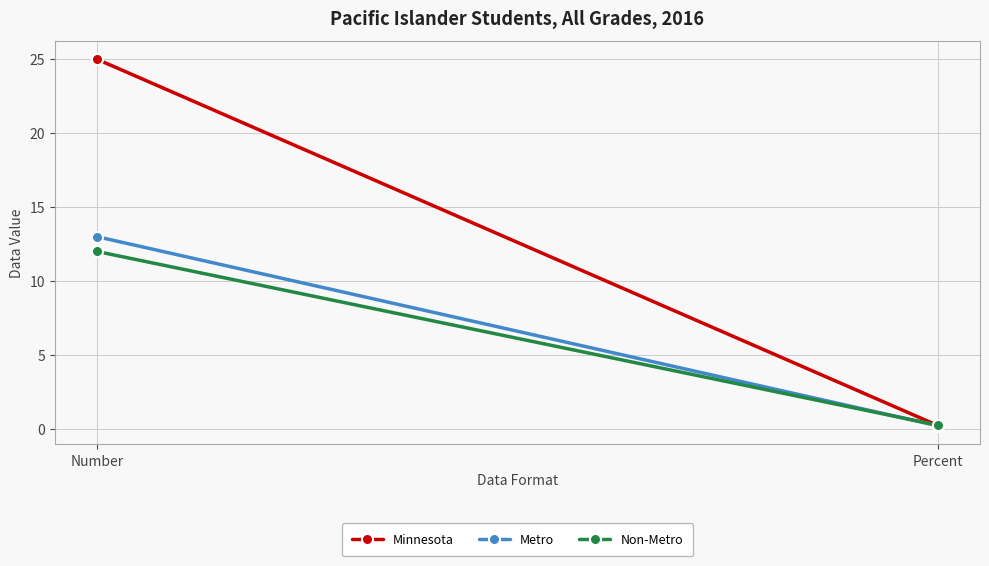

Reading right to left, extract all data points from this chart.

Minnesota: 0.2	25.0
Metro: 0.2	13.0
Non-Metro: 0.2	12.0